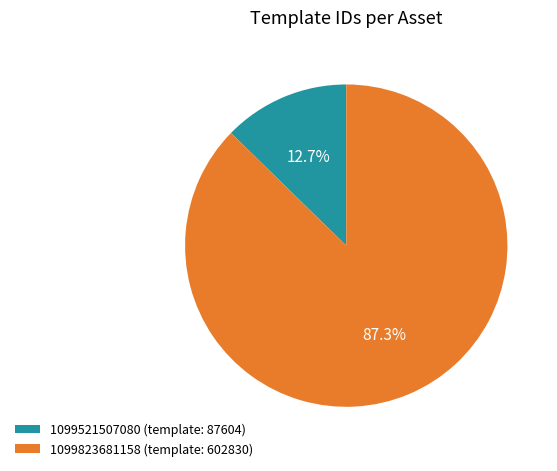

What is the smallest slice in the pie chart?

1099521507080